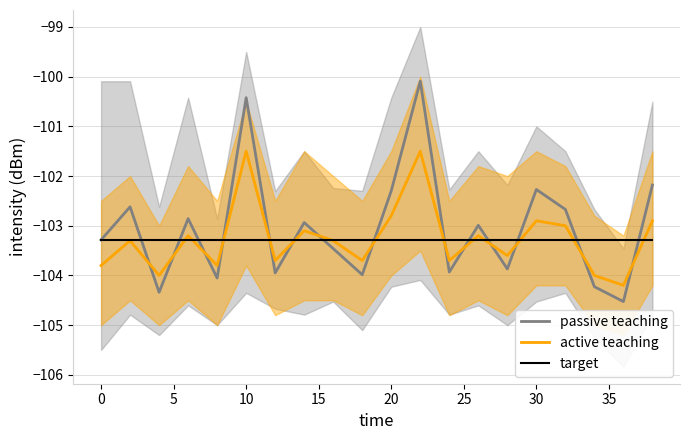

Where does the passive teaching series first go above -102?

10